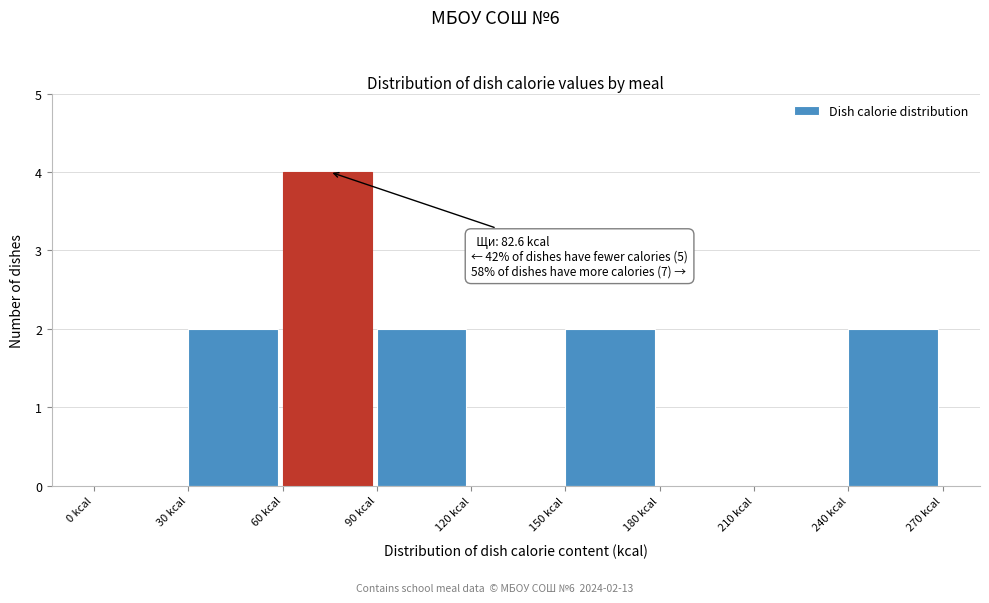

Which range on the x-axis has the tallest bar?

60 to 90